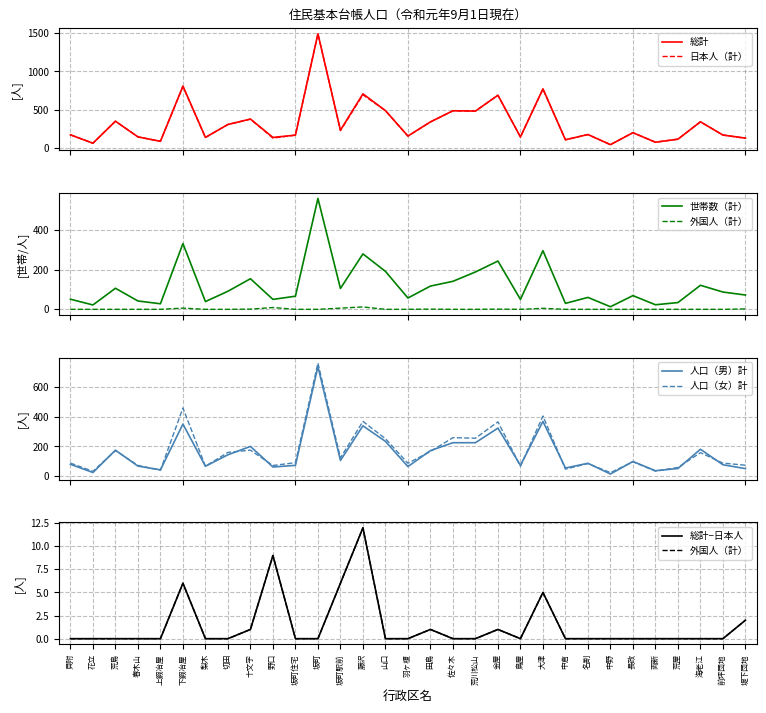

True or false: 人口（女）計 and 世帯数（計） cross at least once.

False